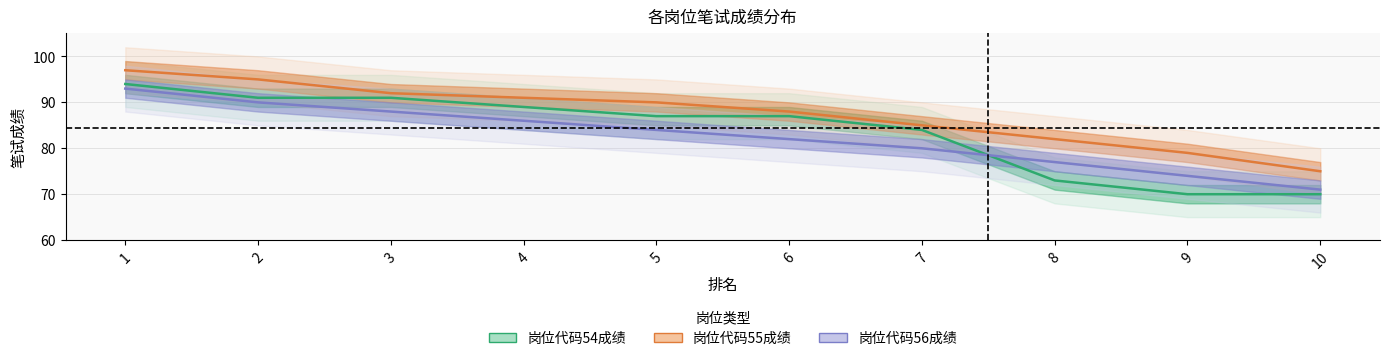

Reading right to left, extract all data points from this chart.

岗位代码54成绩: 70	70	73	84	87	87	89	91	91	94
岗位代码55成绩: 75	79	82	85	88	90	91	92	95	97
岗位代码56成绩: 71	74	77	80	82	84	86	88	90	93